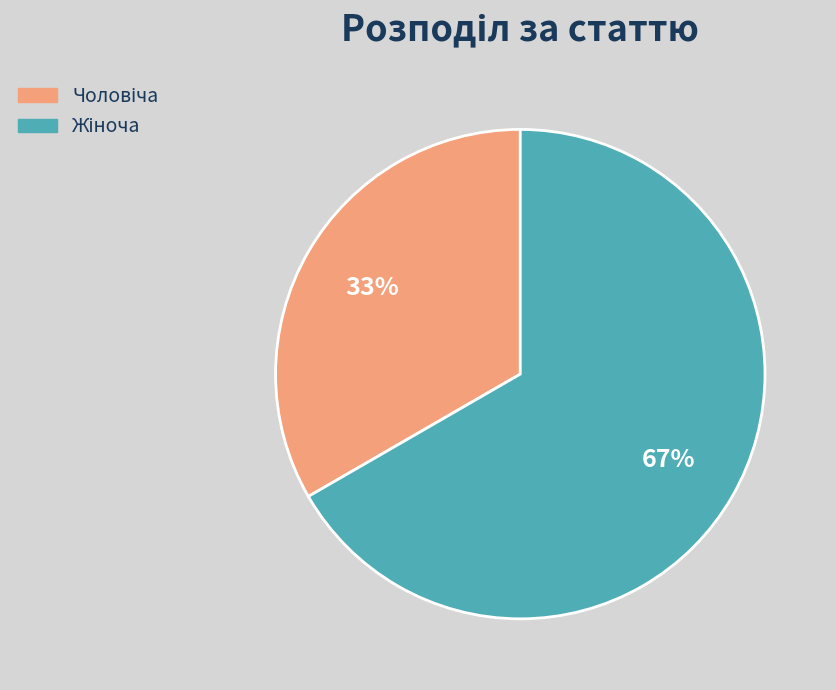

Does any single category account for the majority?

Yes